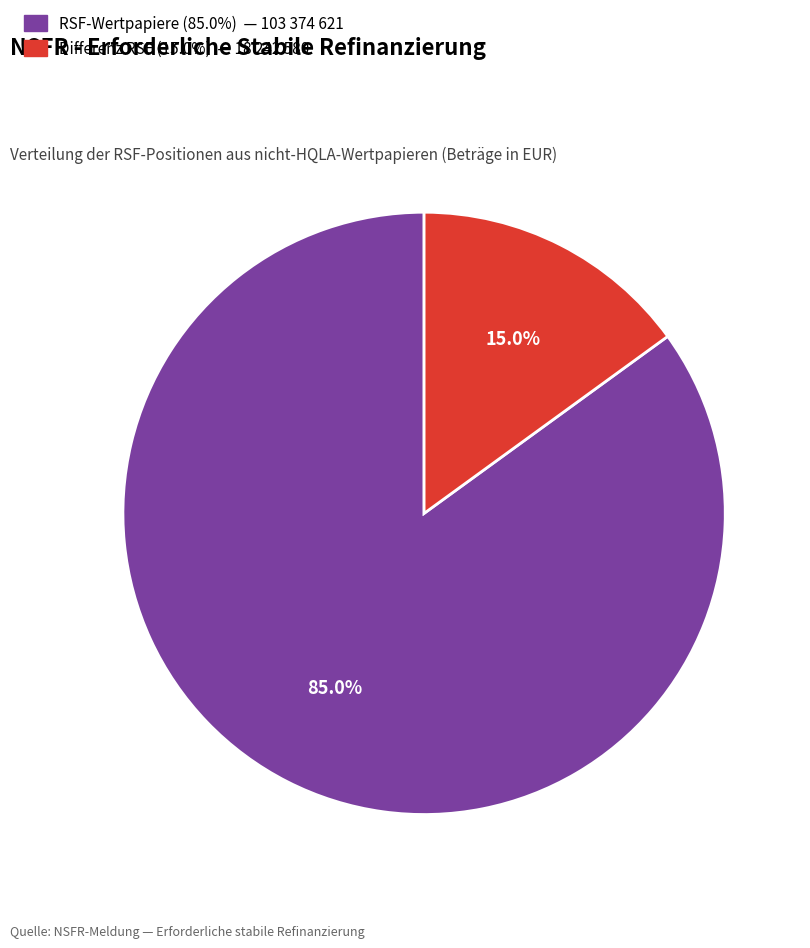

Does any single category account for the majority?

Yes